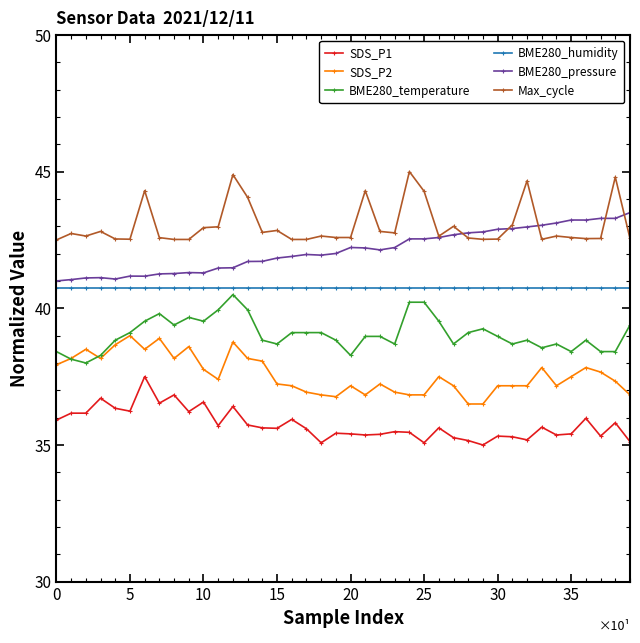

True or false: Max_cycle has more than 0 points higher than both neighbors.

True